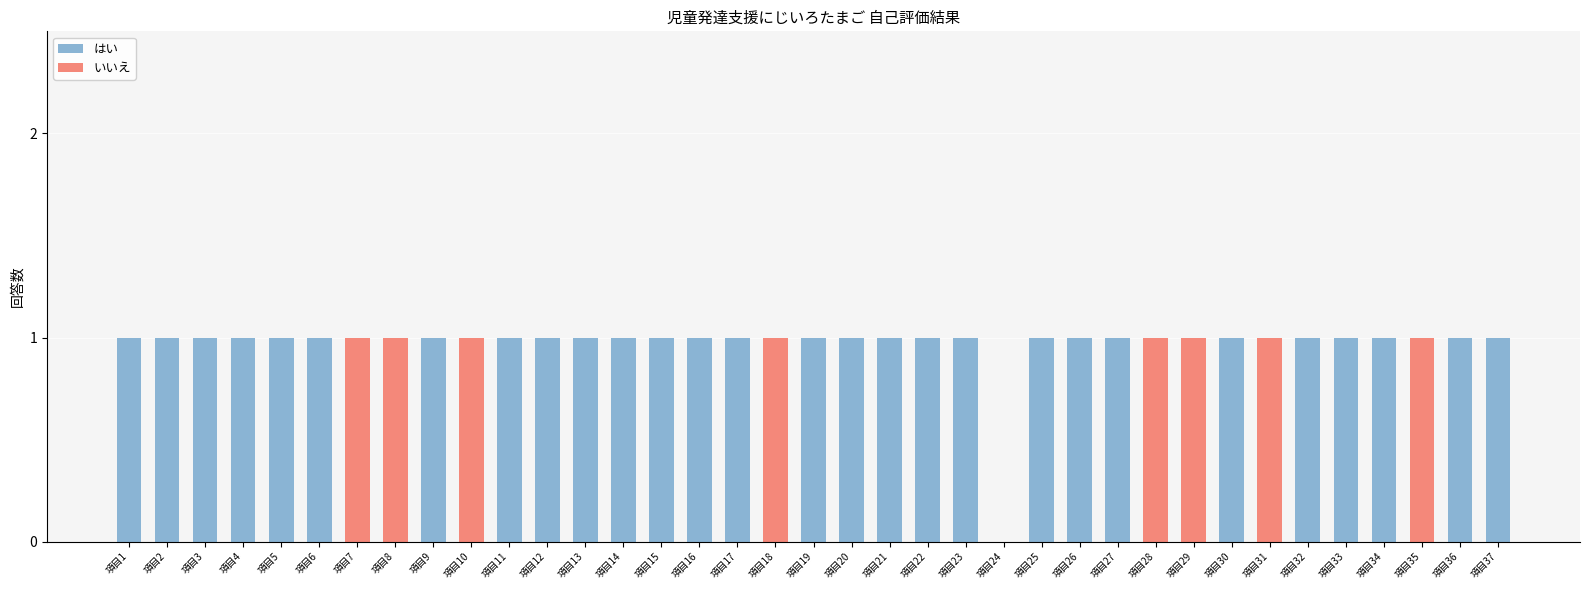

Are the bars horizontal?

No